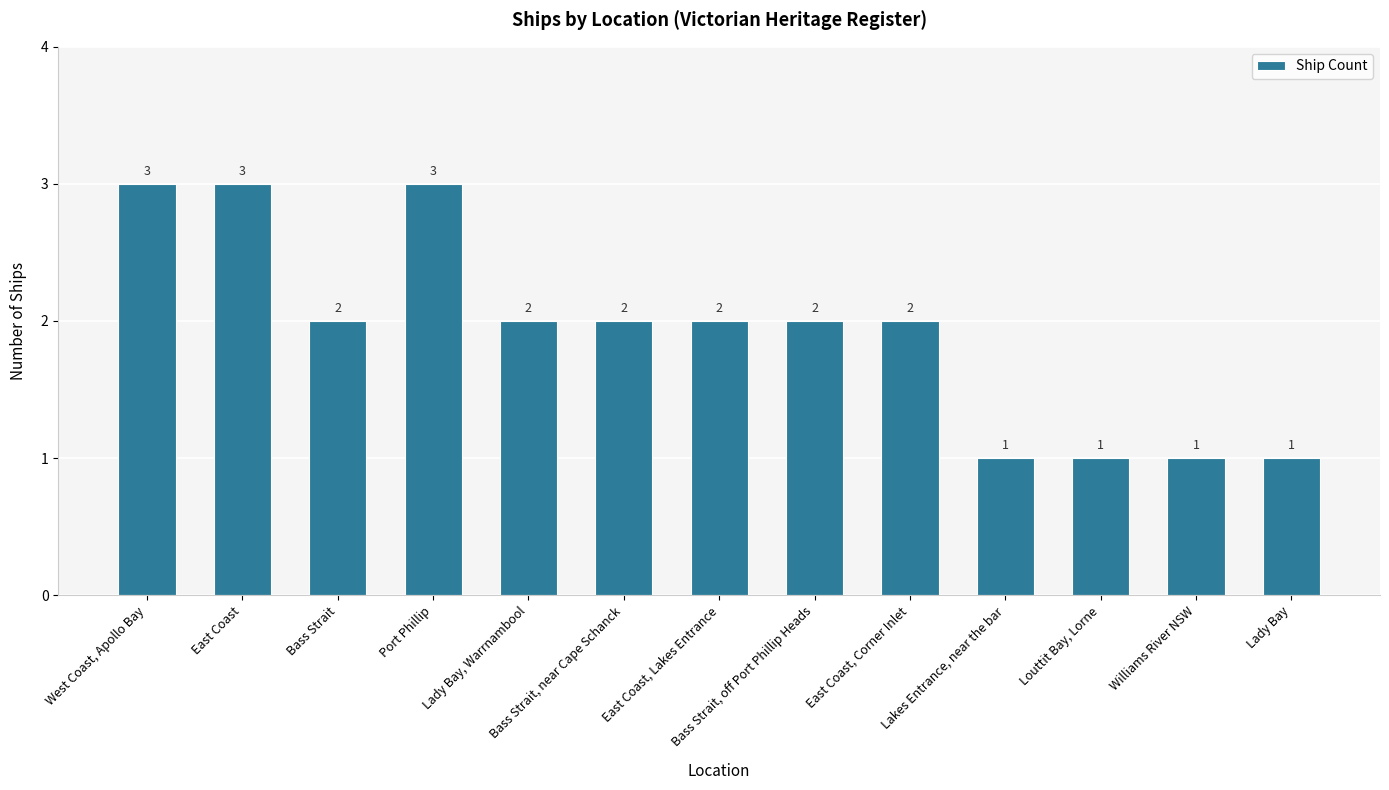

How many data points are less than 2?

4